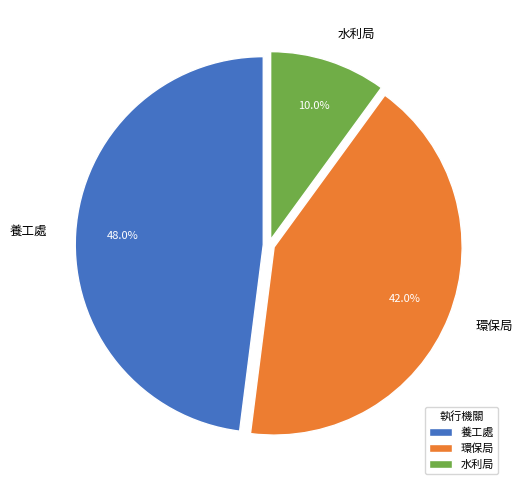

Is 養工處 the majority of the pie?

No